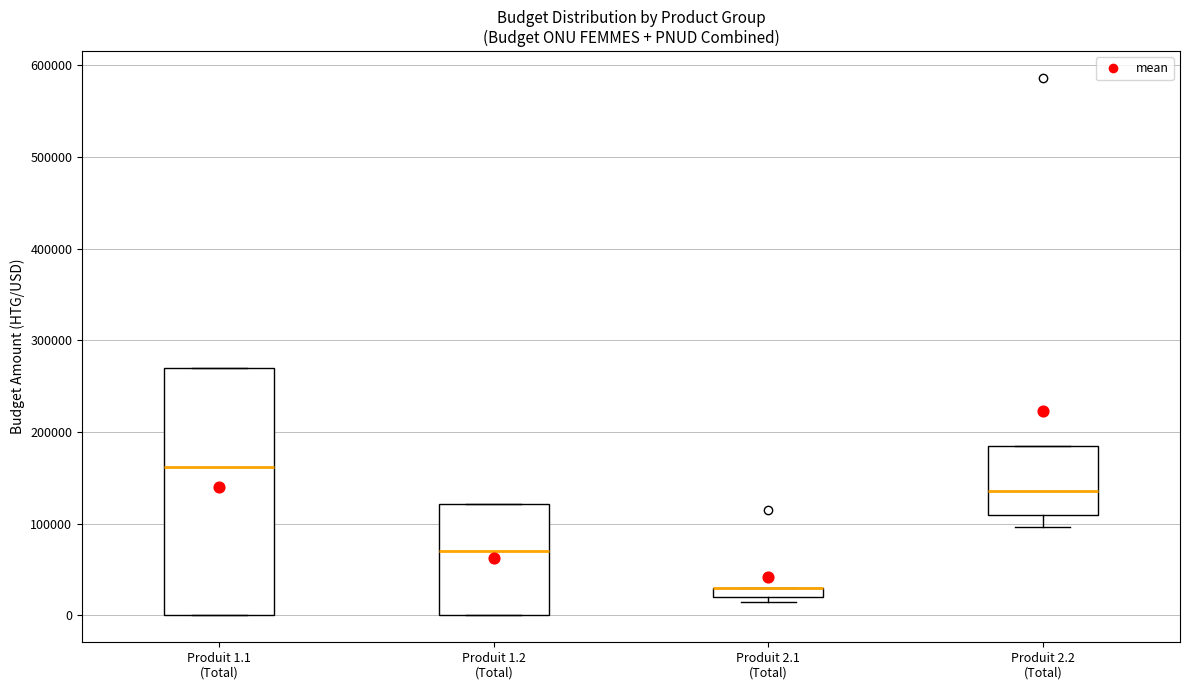

Where is the upper edge of the box for Produit 2.2 (Total) on the y-axis? The values are not printed on the chart, so give them approximately, as read against the axis.

180000